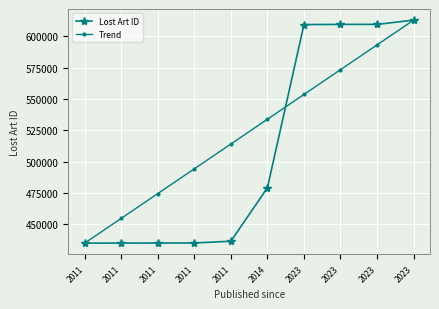

List the series in order of their overall mean, lowest first.

Lost Art ID, Trend